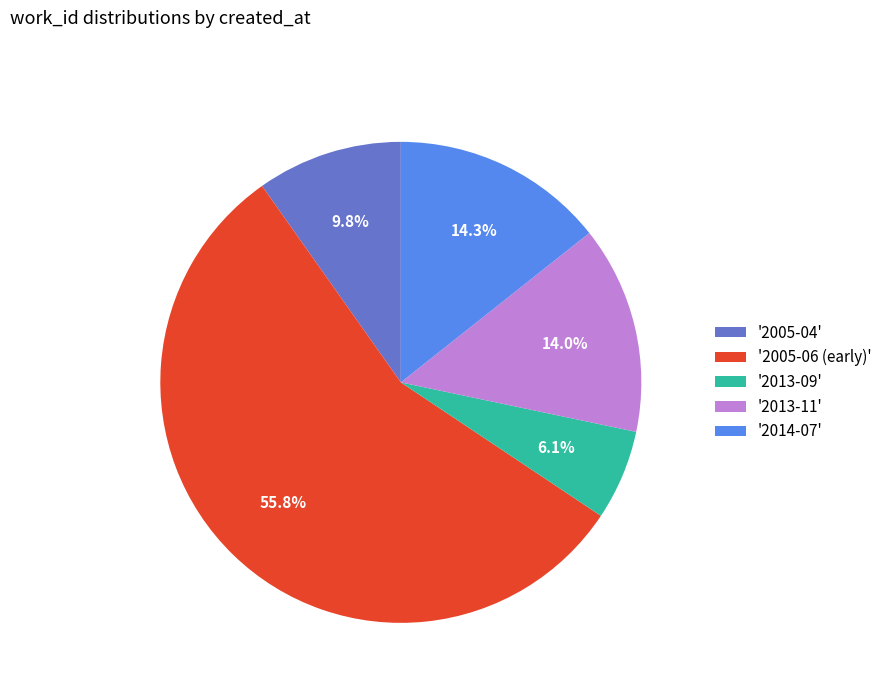

To the nearest percent, what is the average slice percentage?

20%